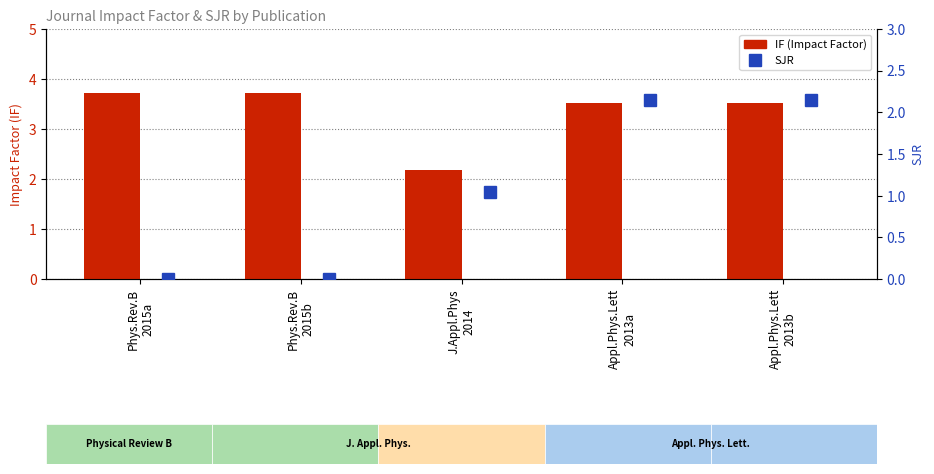

Between Appl.Phys.Lett
2013a and J.Appl.Phys
2014, which is larger?

Appl.Phys.Lett
2013a